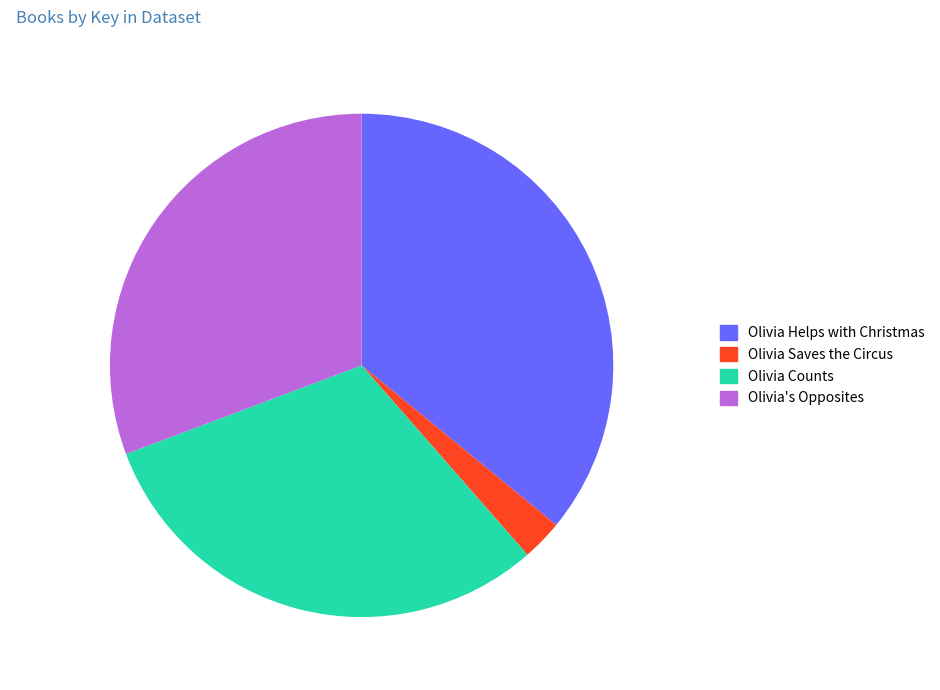

To the nearest percent, what is the combined percentage of Olivia Helps with Christmas and Olivia's Opposites?

67%